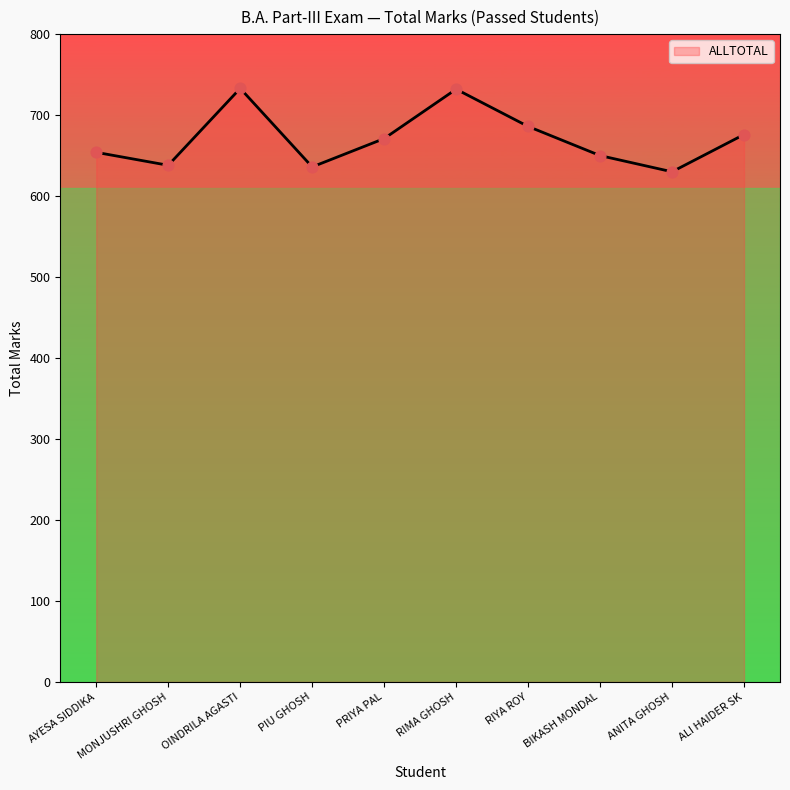

Approximately how many times larger is the value at OINDRILA AGASTI compared to MONJUSHRI GHOSH?

1.1